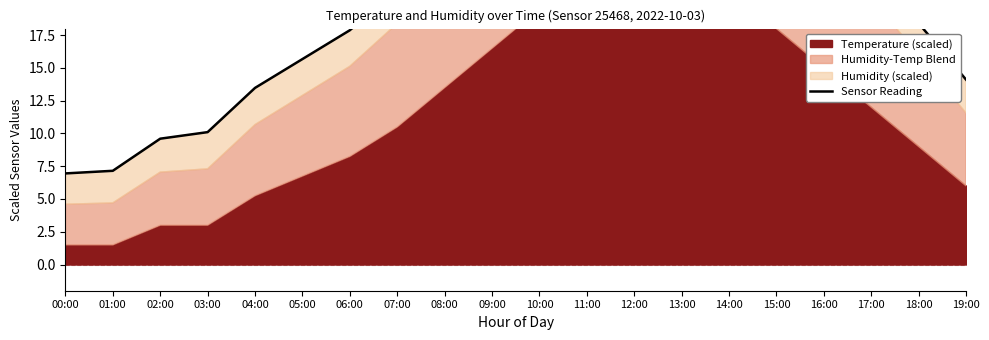

Reading right to left, list all the values displayed in this chart.

14.1	18.4	22.7	26.9	31.0	35.1	37.2	39.2	37.2	33.3	29.3	25.2	21.0	17.9	15.7	13.5	10.1	9.6	7.2	7.0